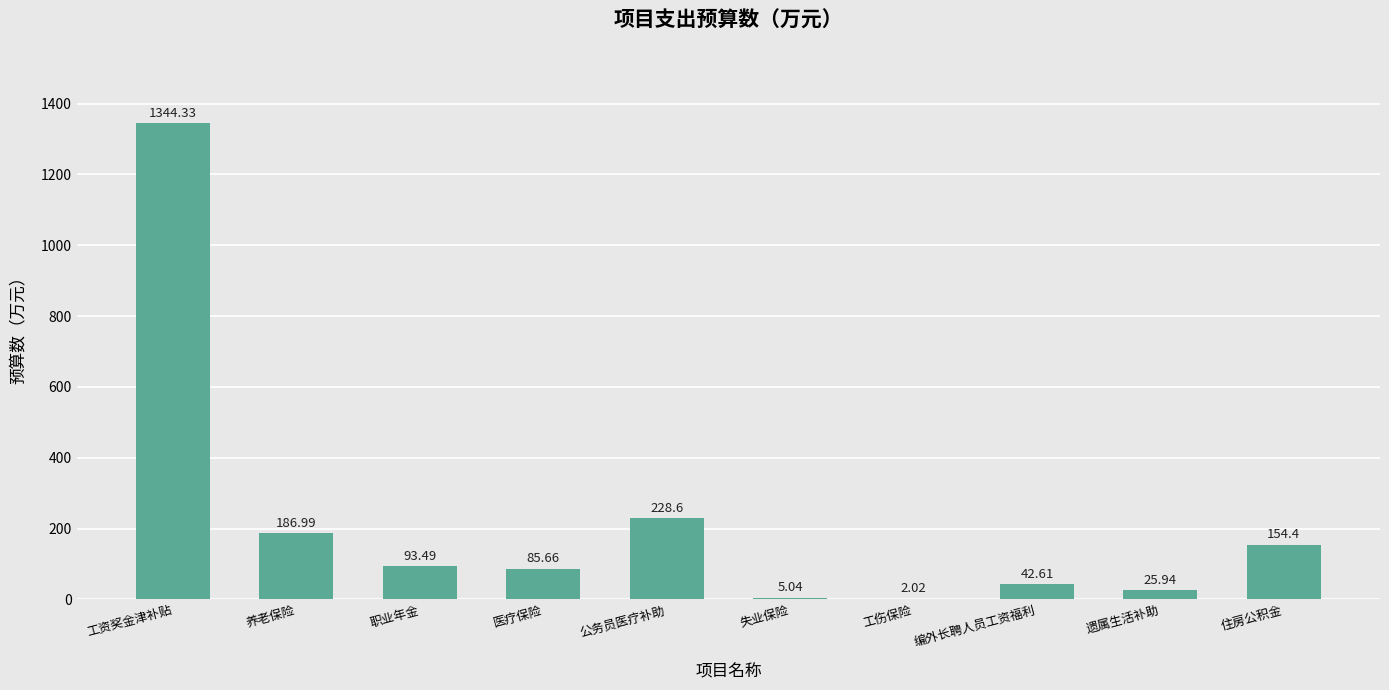

Between 公务员医疗补助 and 遗属生活补助, which is larger?

公务员医疗补助